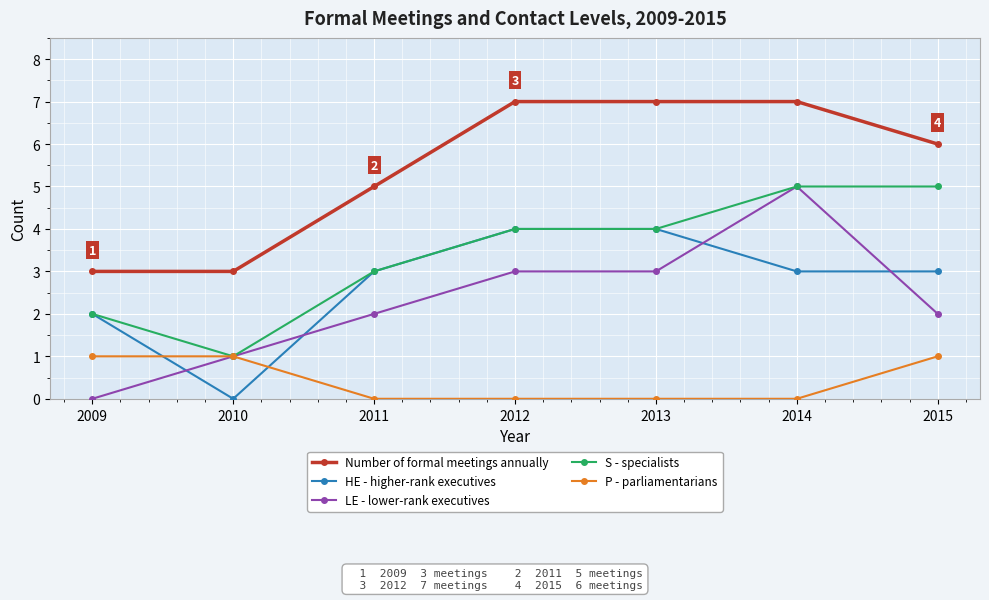

Does the chart display data point markers on the line(s)?

Yes